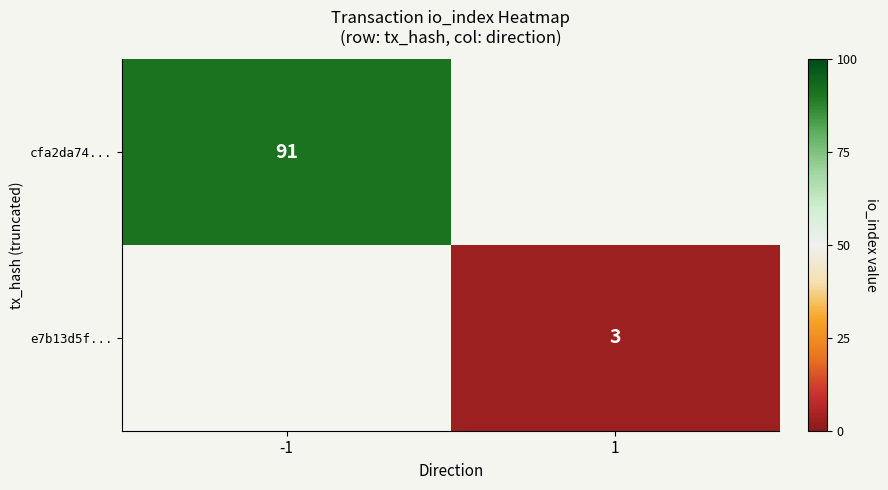

Is the value of cfa2da74... at -1 greater than the value of e7b13d5f... at 1?

Yes